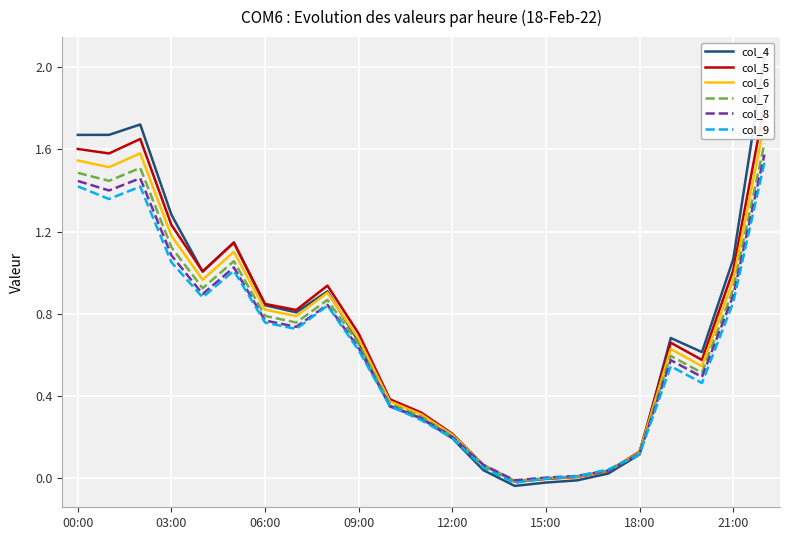

What is the difference between the maximum and minimum values in the col_5 series?

1.8